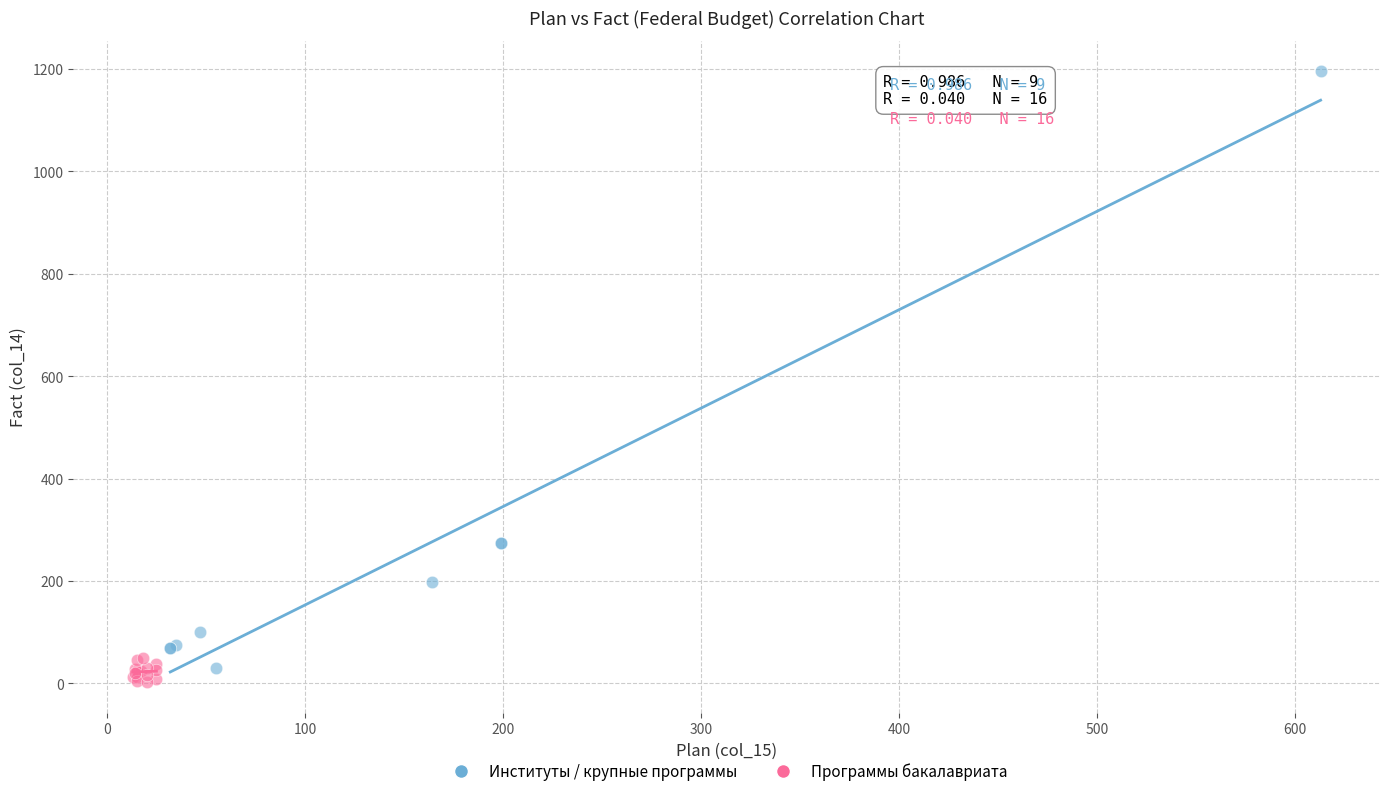

Which series contains the highest Y value?

Институты / крупные программы